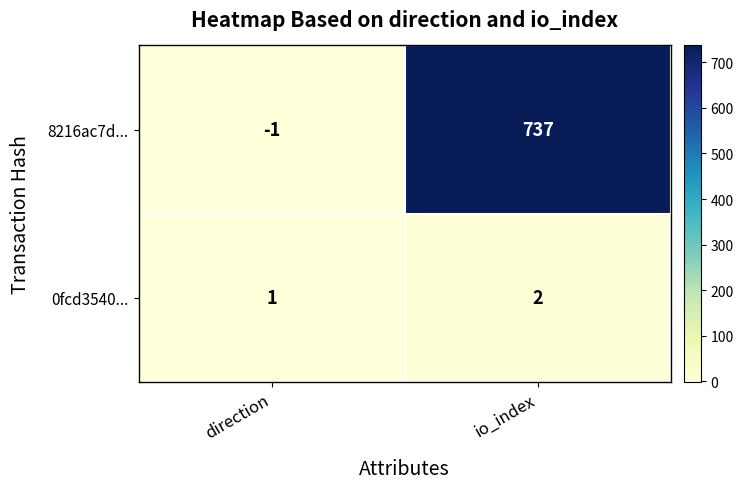

Reading left to right, what are all the values shown in this chart?

8216ac7d...: direction=-1	io_index=737
0fcd3540...: direction=1	io_index=2